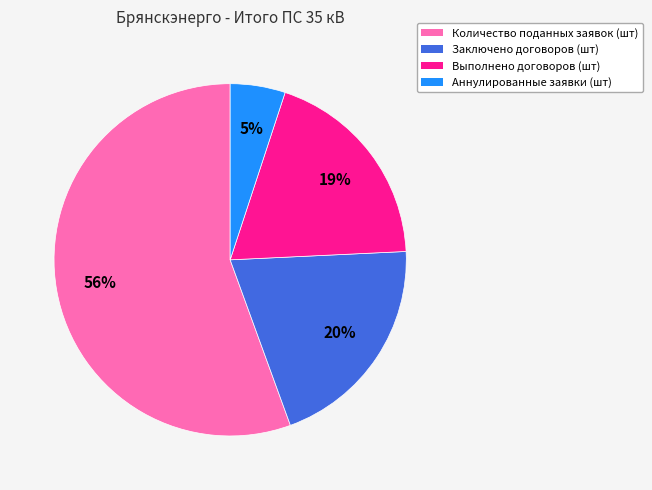

Which slice is the largest?

Количество поданных заявок (шт)